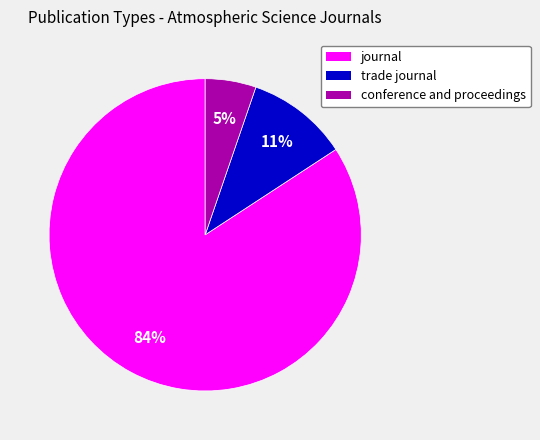

How many slices are in this pie chart?

3